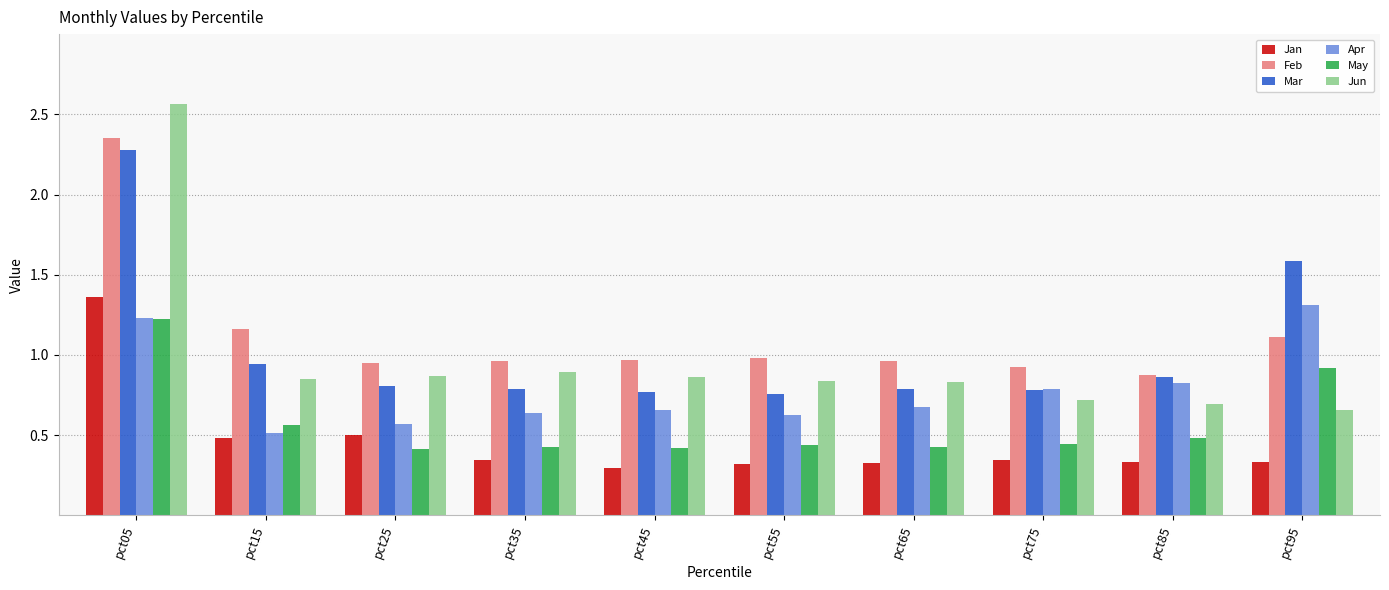

Is the value of Mar at pct55 greater than the value of May at pct85?

Yes